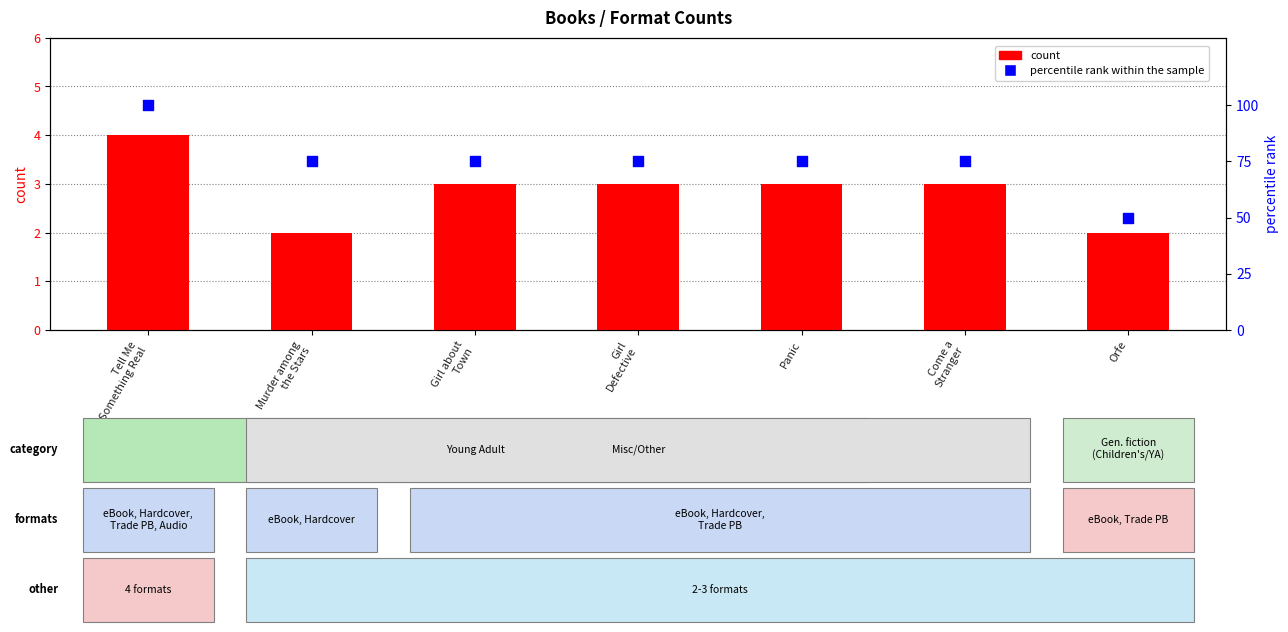

What is the total value across all series at Panic?

78